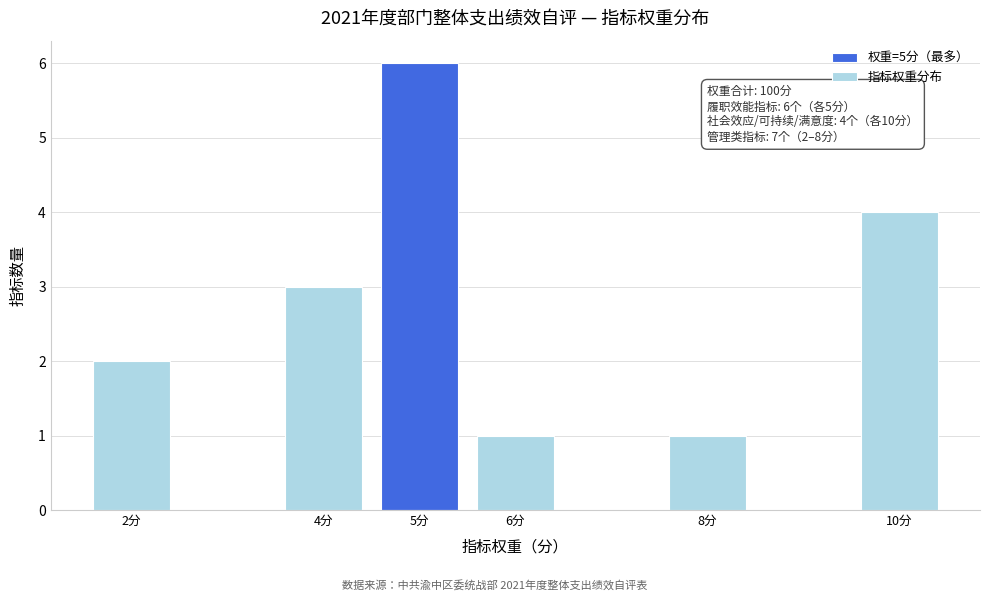

Reading right to left, transcribe all the data shown in this chart.

4	1	1	6	3	2